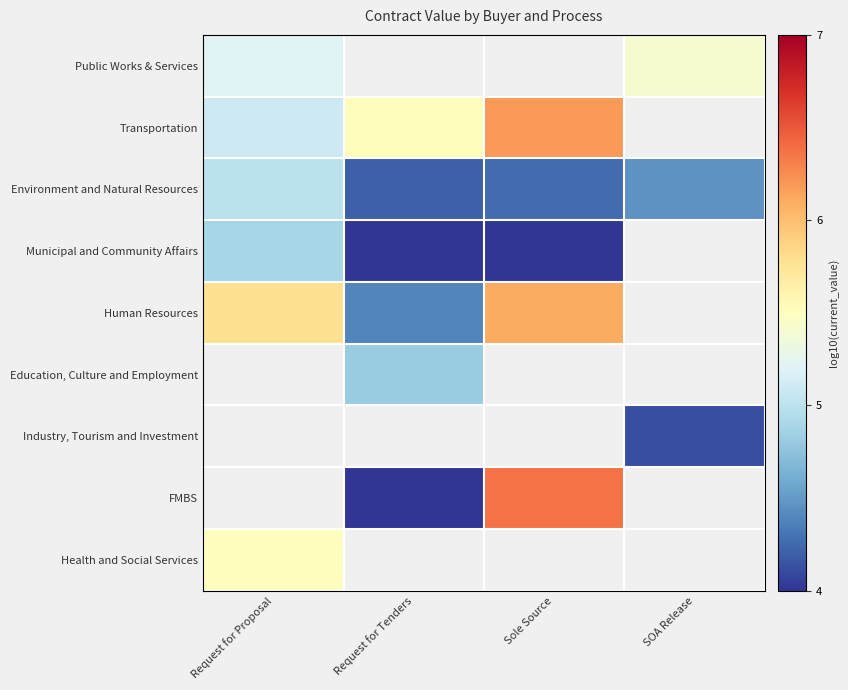

What is the difference between the highest and lowest values at Request for Proposal?

0.9